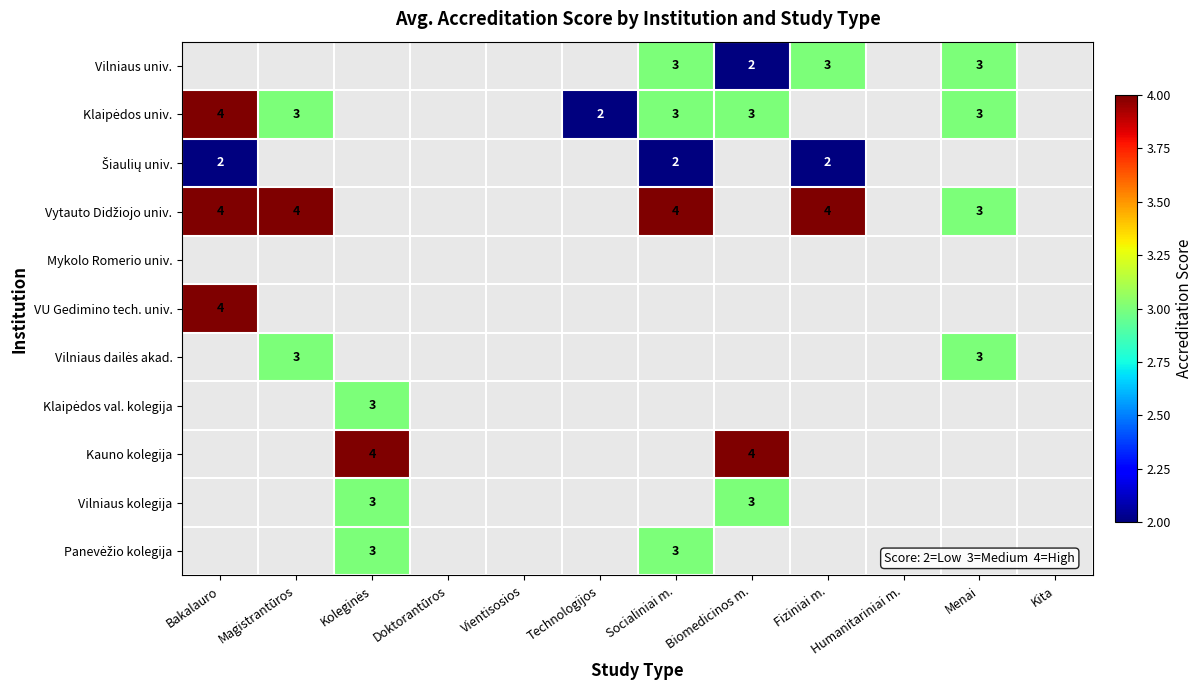

Is it true that VU Gedimino tech. univ. equals 4.0 at Bakalauro?

True